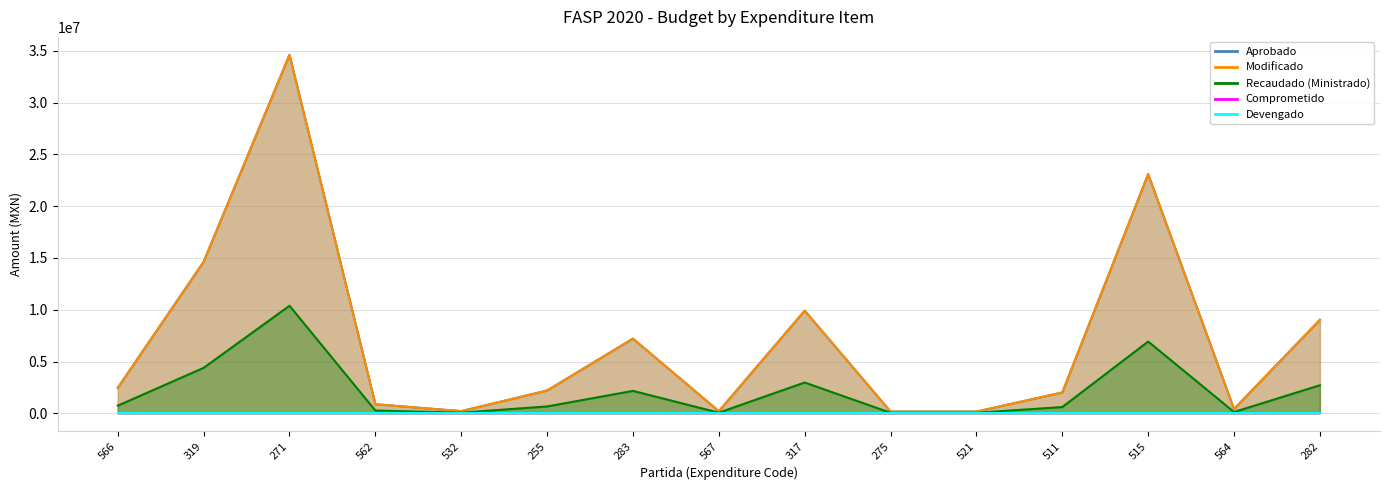

What is the maximum value for Aprobado?

34612429.0